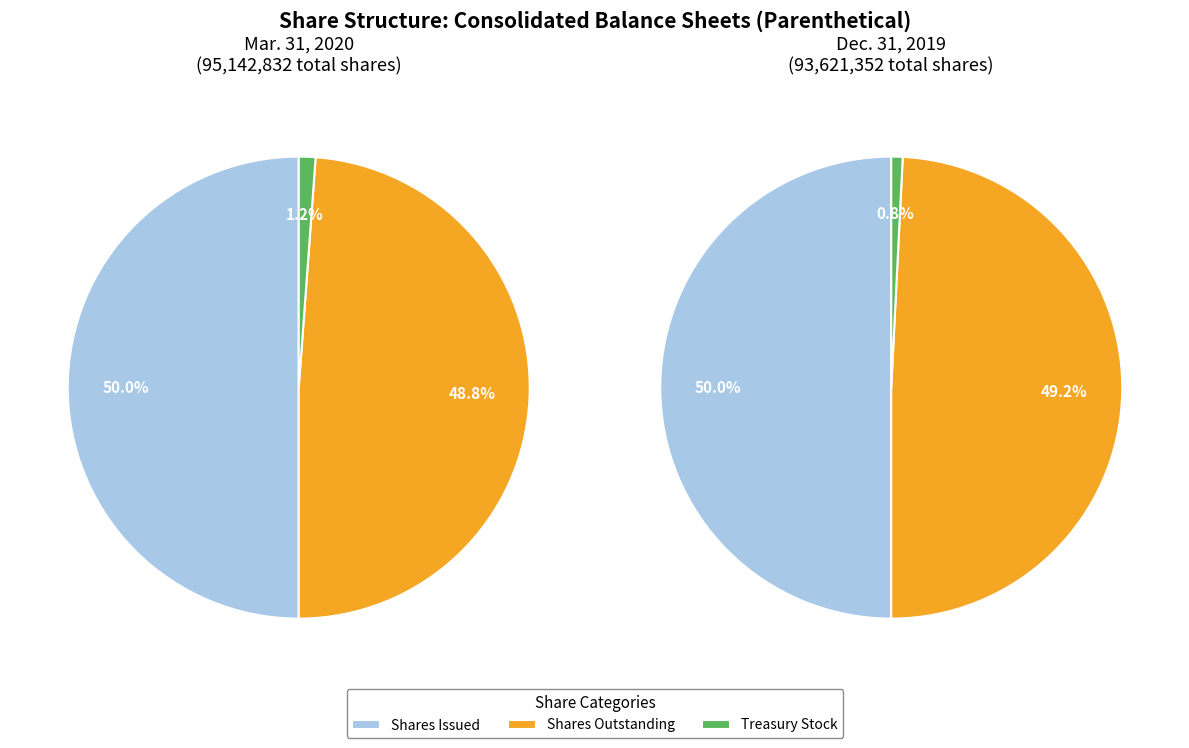

What is the change in value from Common stock, shares outstanding to Treasury stock?

-45351914